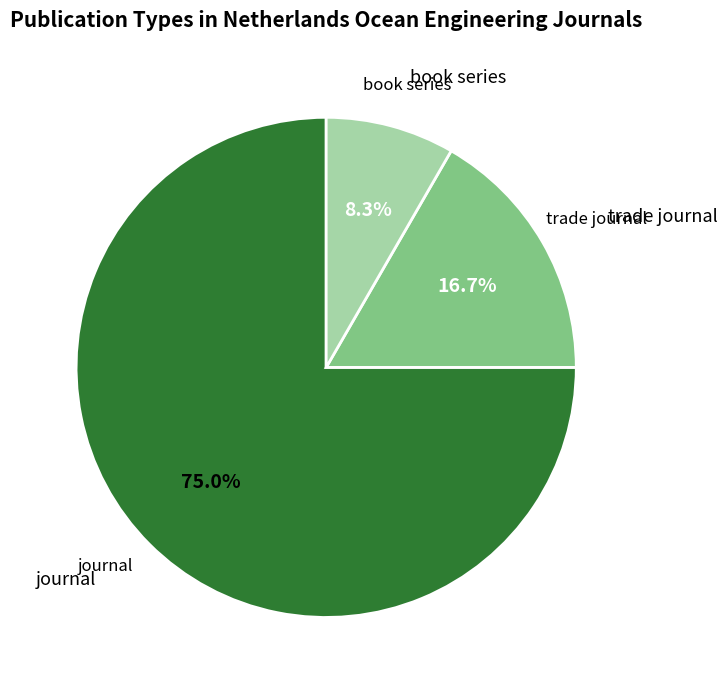

What is the ratio of the value at journal to the value at book series?

9.0